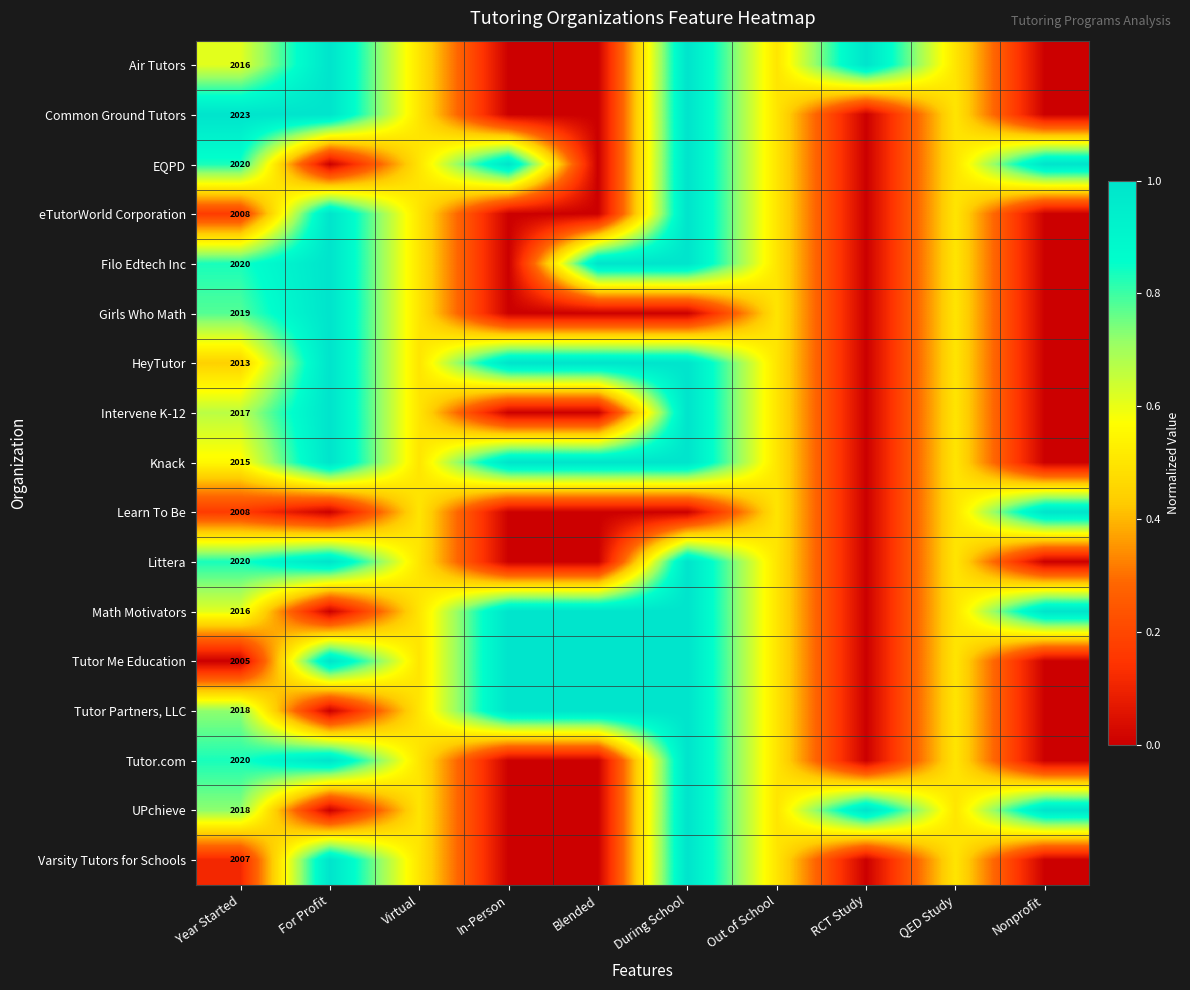

What is the difference between the highest and lowest values at Year Started?

18.0